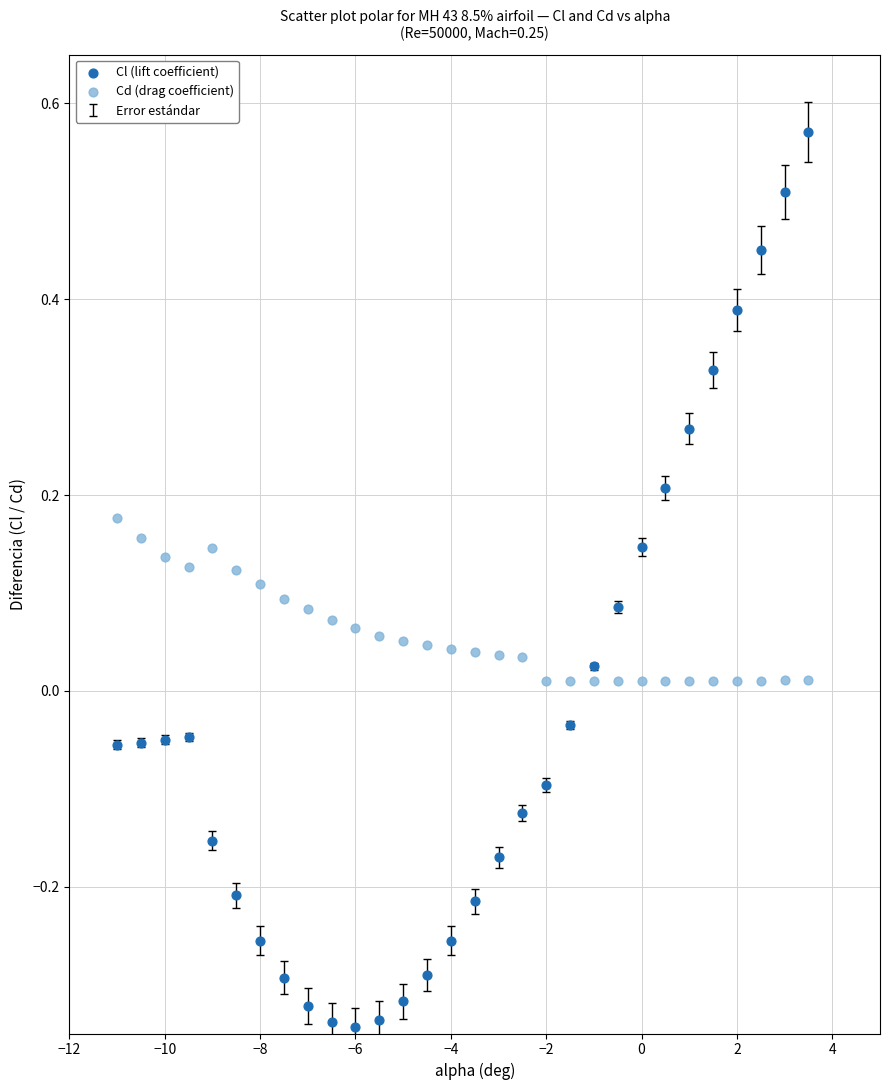

Across all data points, what is the range of Y values (max minus min)?

0.9